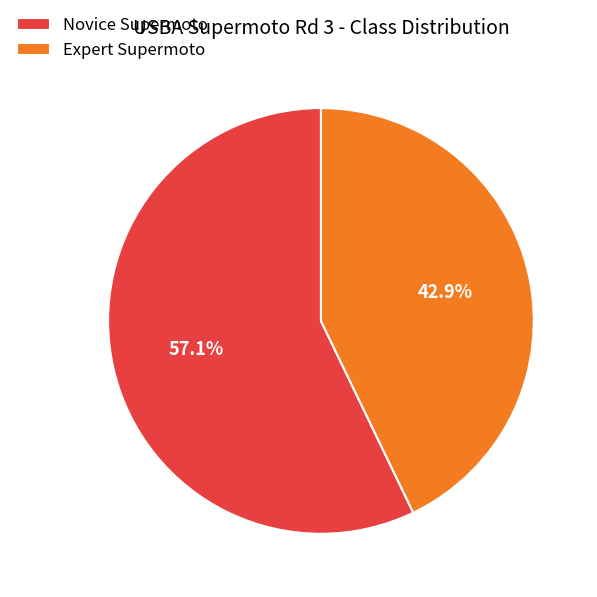

To the nearest percent, what percentage of the pie is Expert Supermoto?

43%